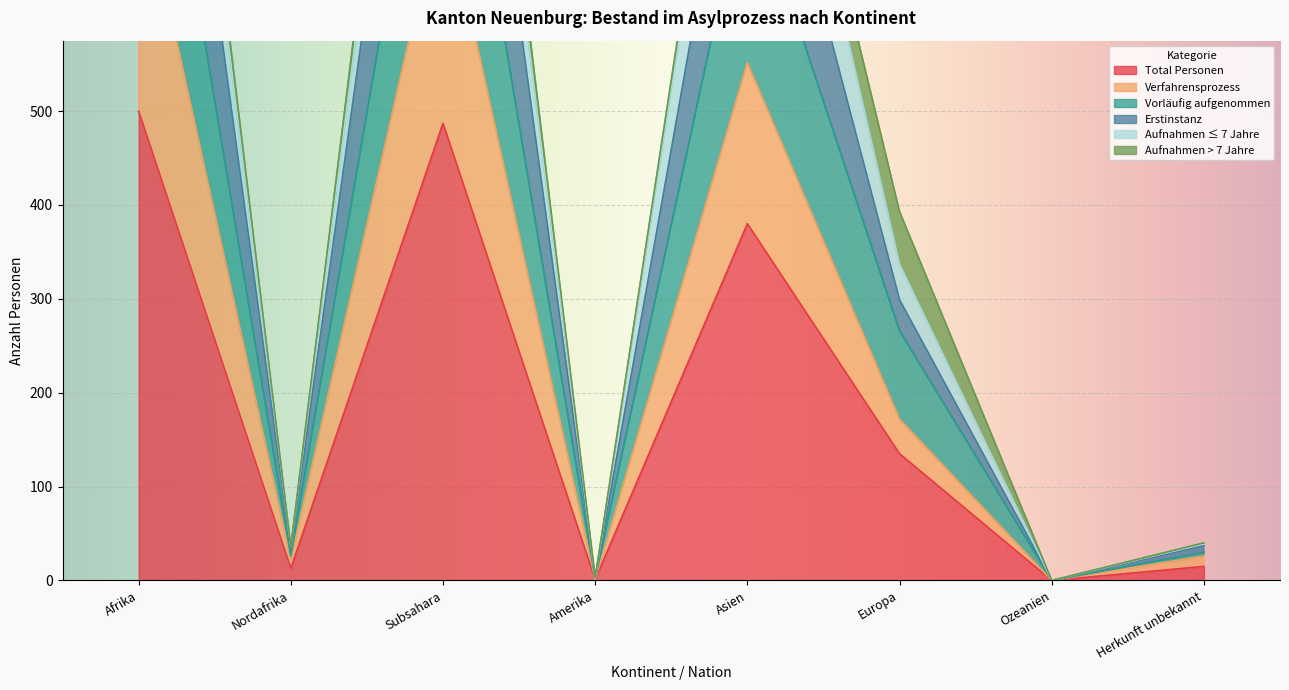

Read the Total Personen value at Europa.

135